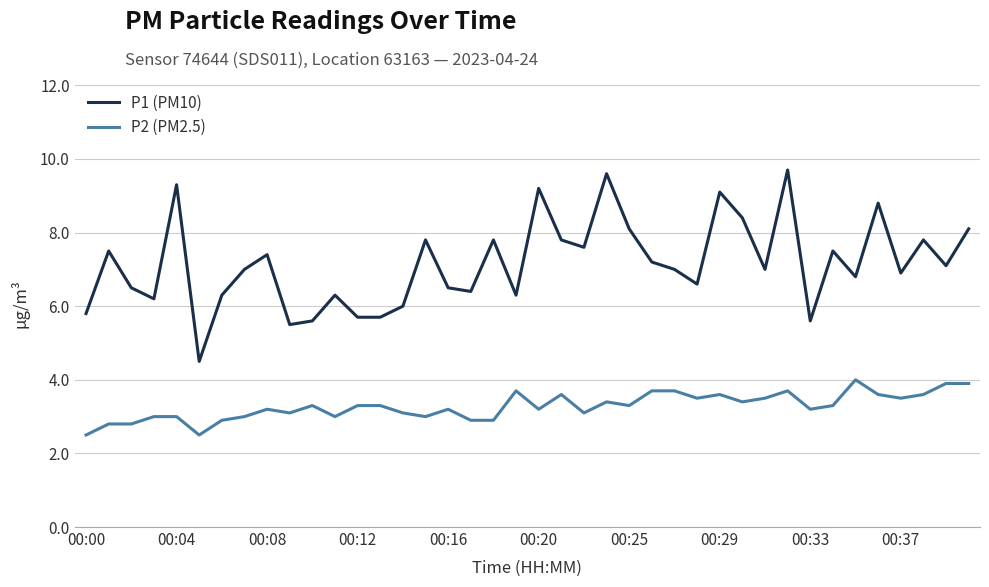

What is the smallest value displayed?

2.5